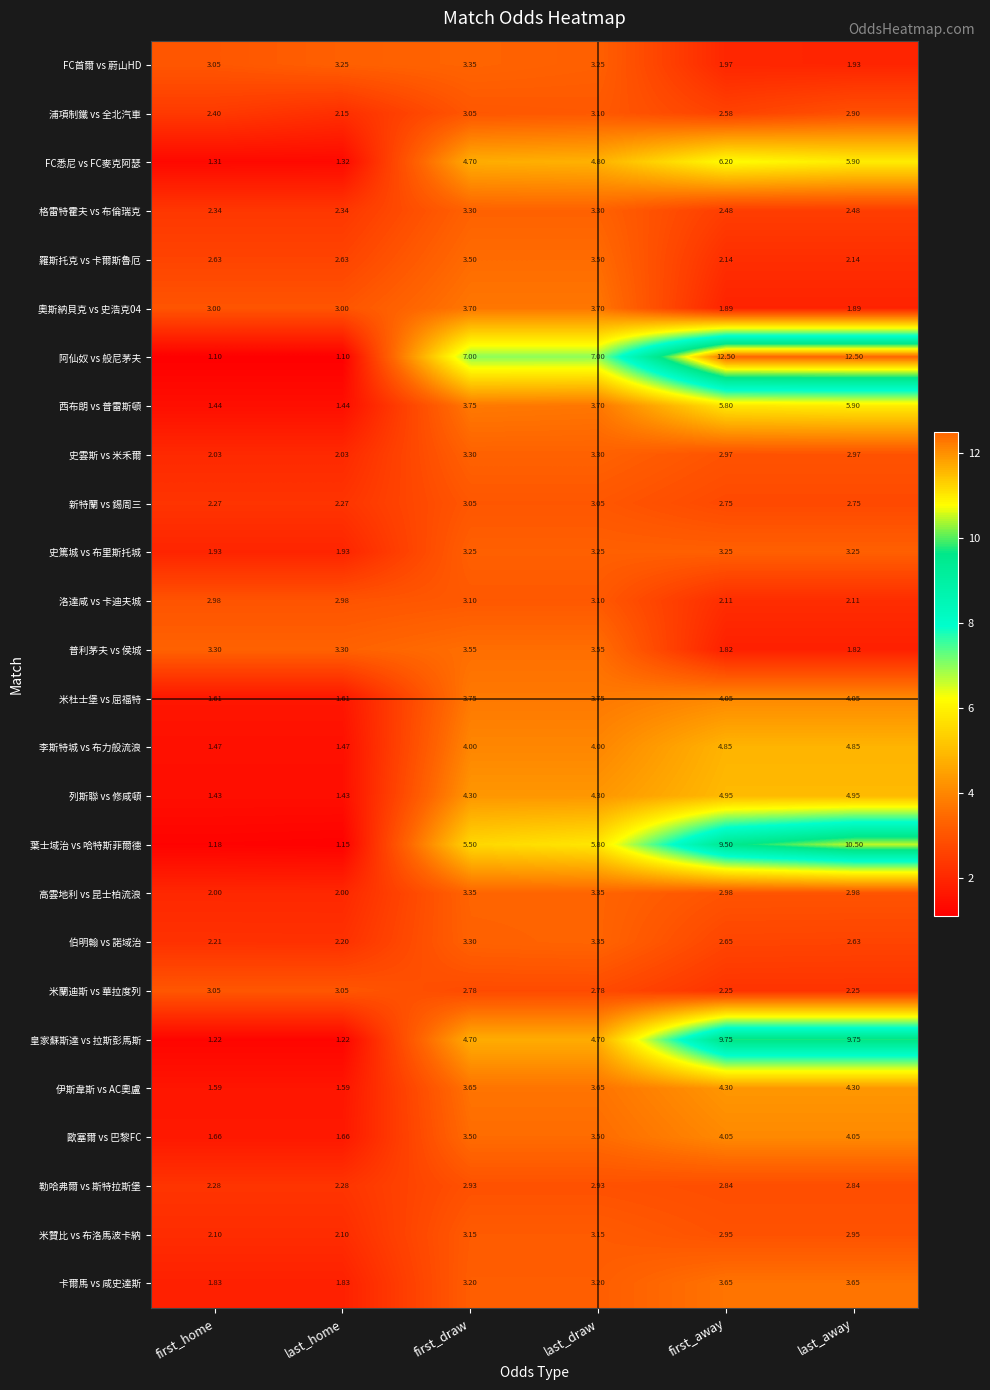

Where is 葉士域治 vs 哈特斯菲爾德 nearest to the value 5?

first_draw